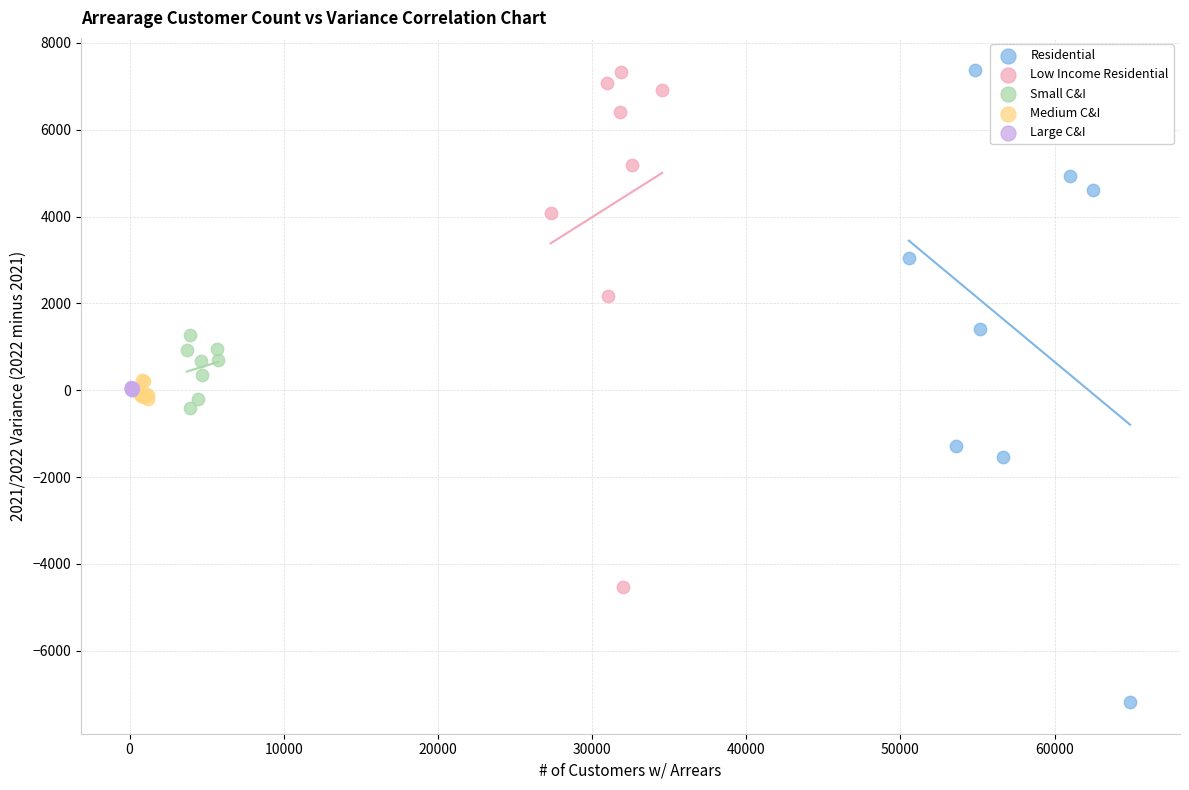

Which series contains the lowest Y value?

Residential